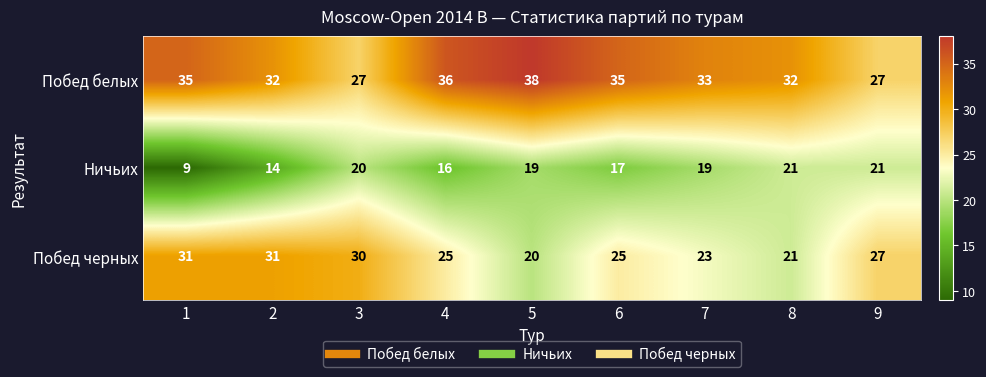

The Ничьих series shows 19 at 7. True or false?

True